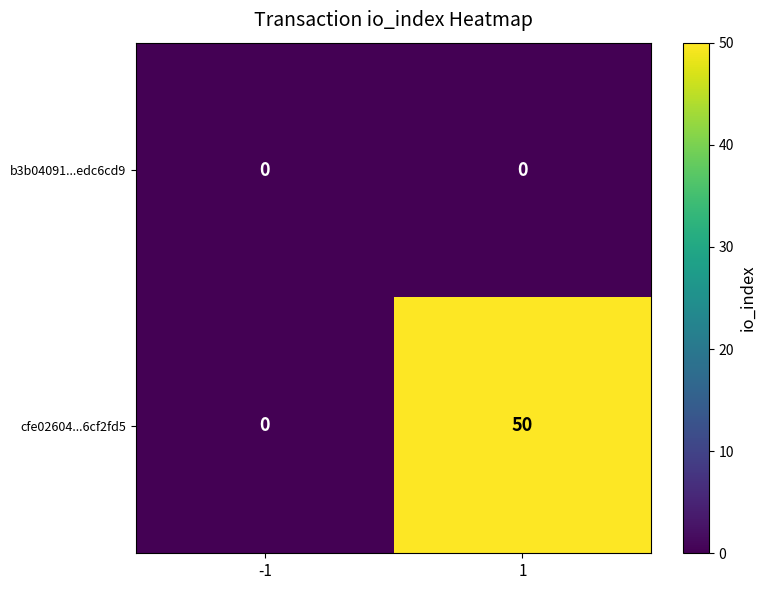

At 1, list the series in order from largest to smallest.

cfe02604...6cf2fd5, b3b04091...edc6cd9